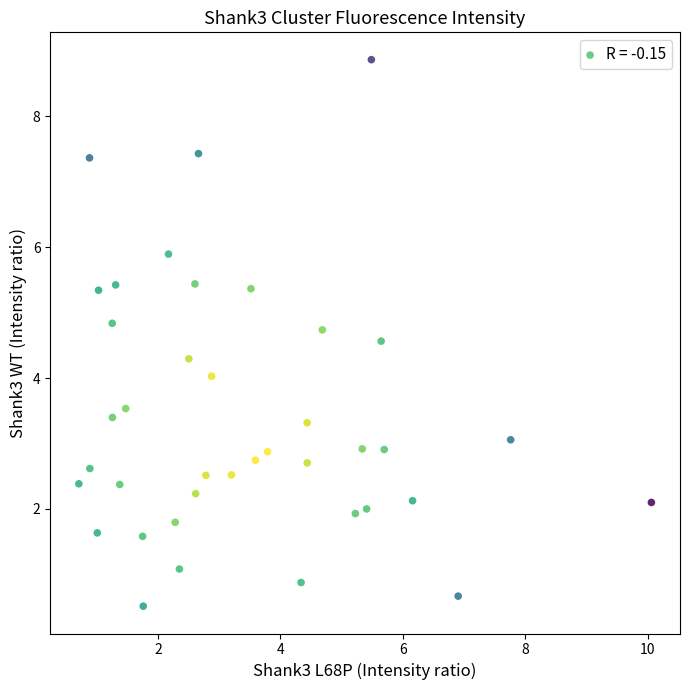

What is the range of Y values (max minus min)?

8.3